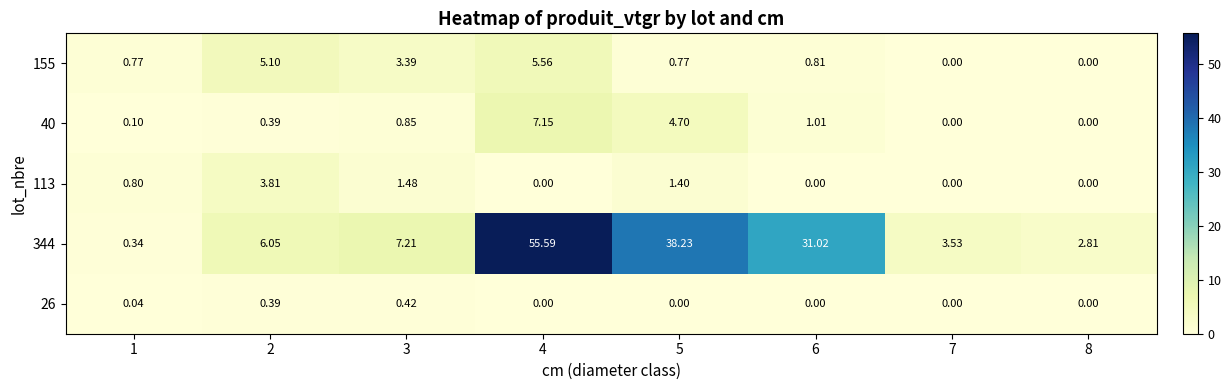

What is the total value across all series at 4?

68.3